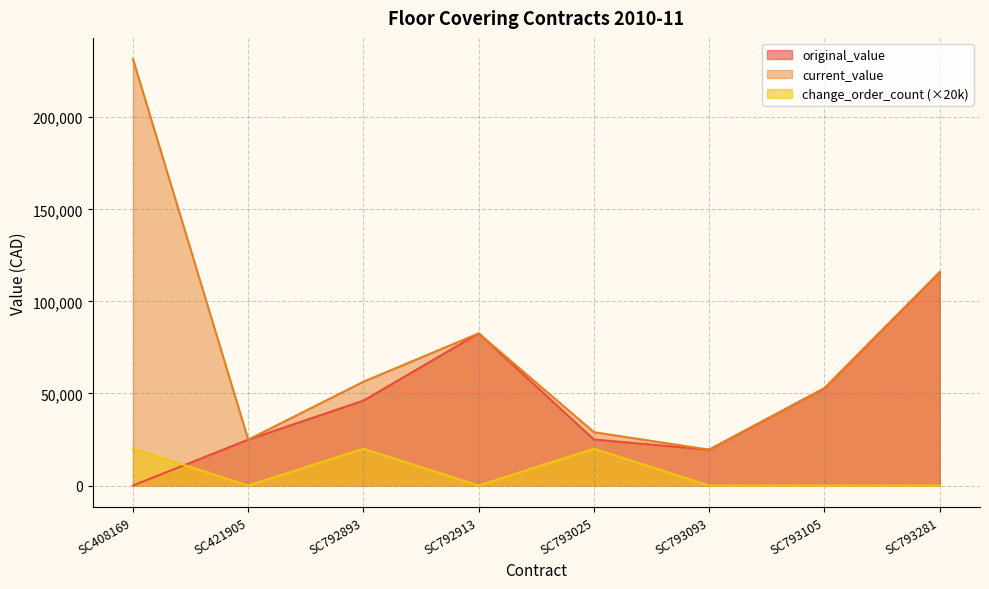

At which label does current_value reach its peak?

SC408169